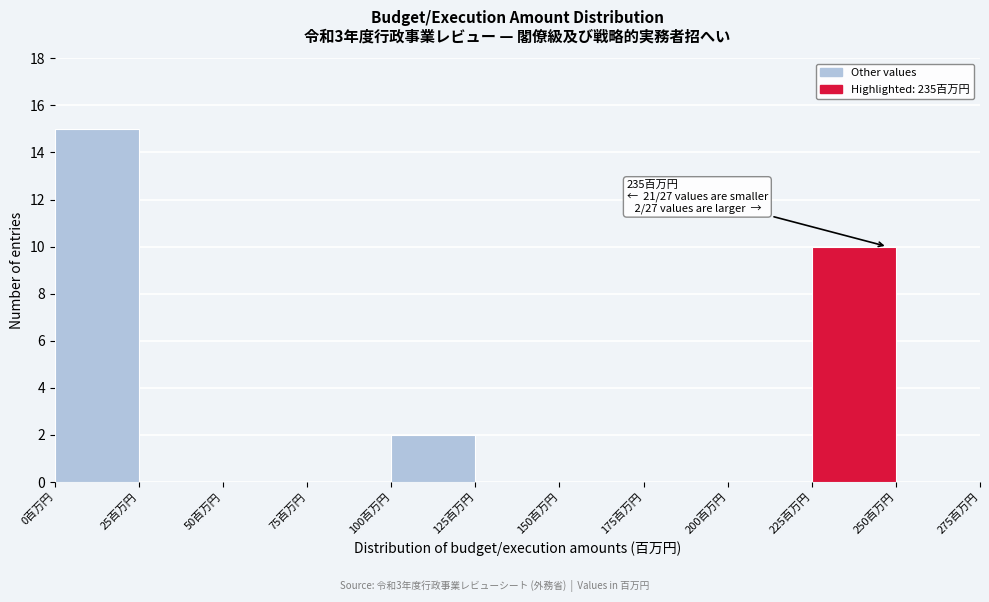

Which range on the x-axis has the tallest bar?

0 to 25